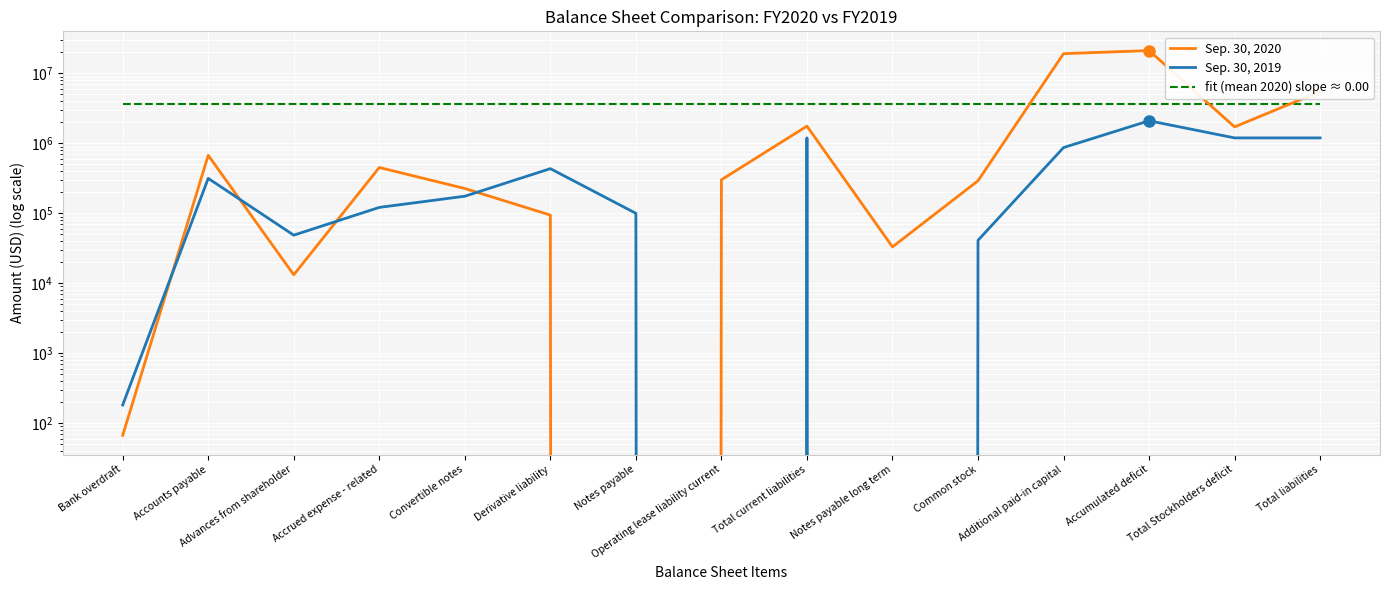

What is the maximum value shown in the chart?

21206197.0